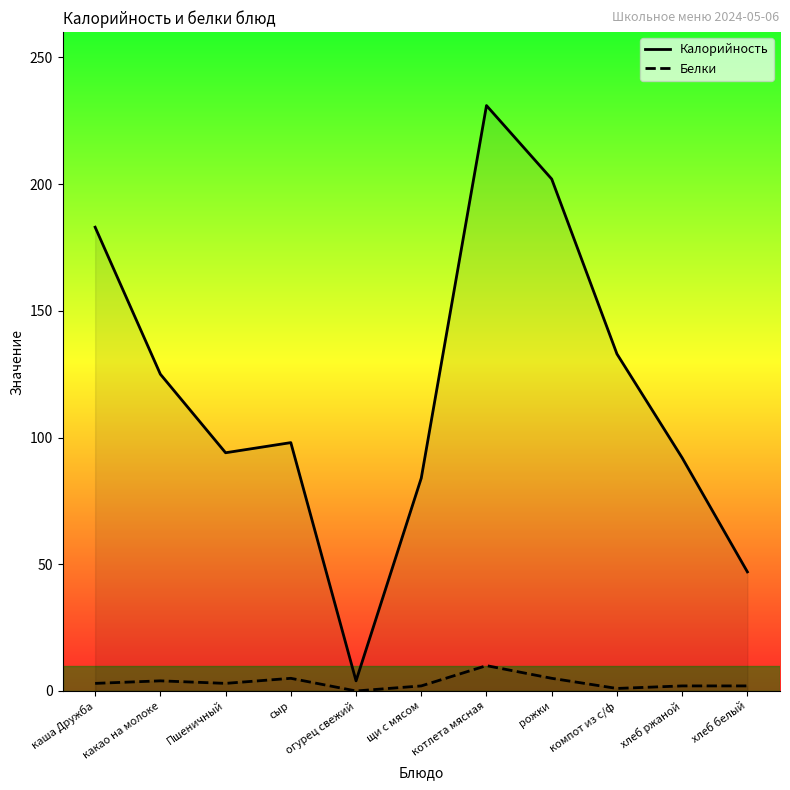

What is the average value of the Белки series?

3